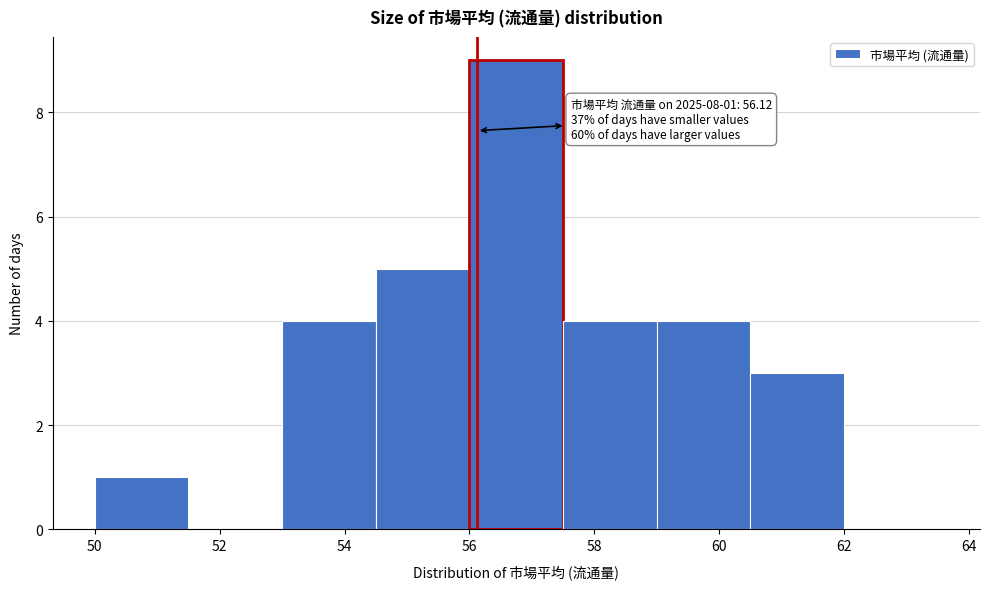

Which range on the x-axis has the tallest bar?

56.0 to 57.5